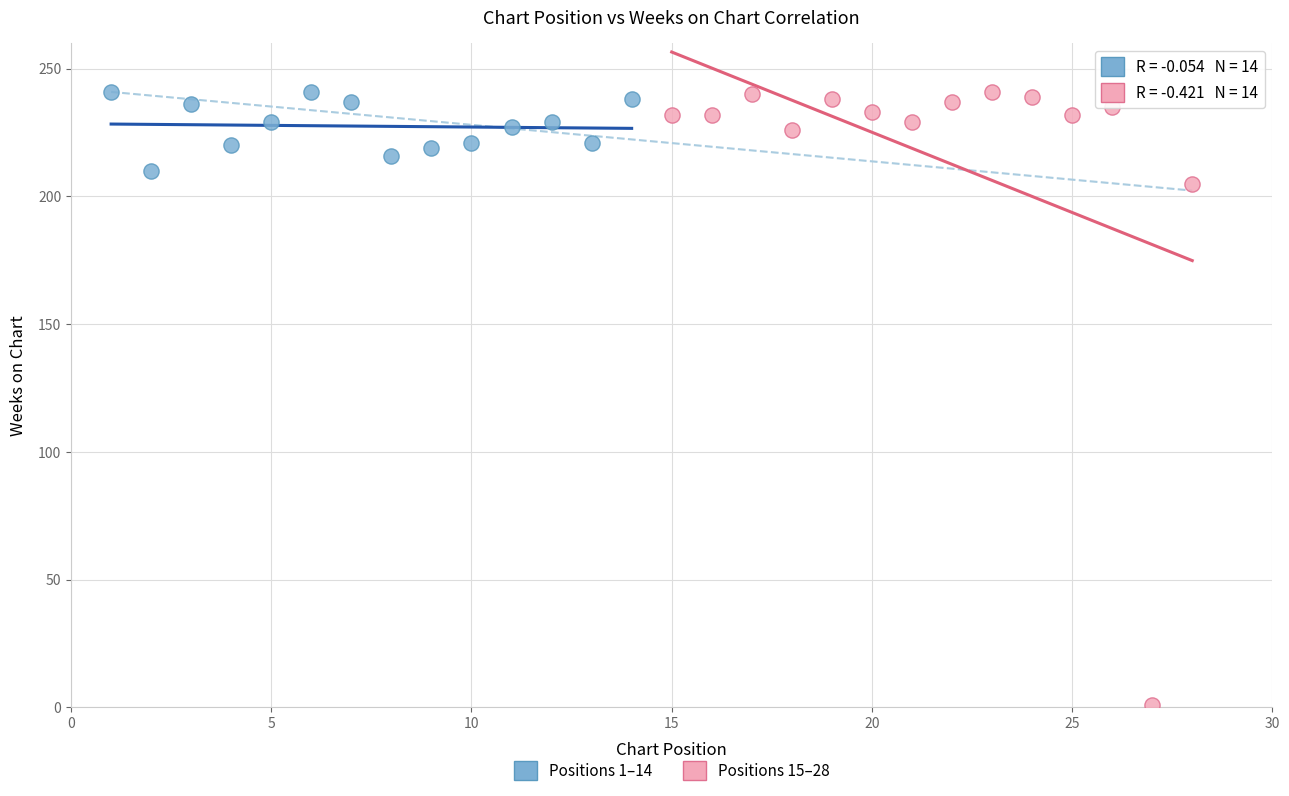

Which series has the largest Y range (max minus min)?

Positions 15–28